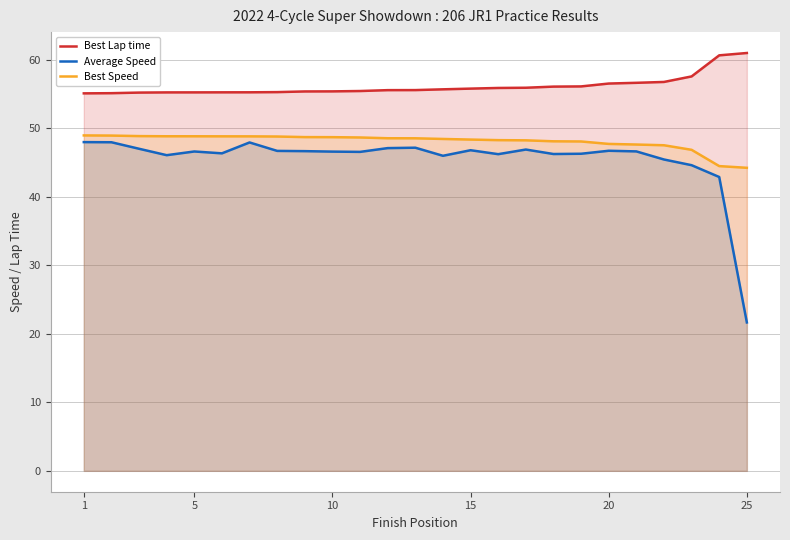

Which series has the widest spread of values?

Average Speed